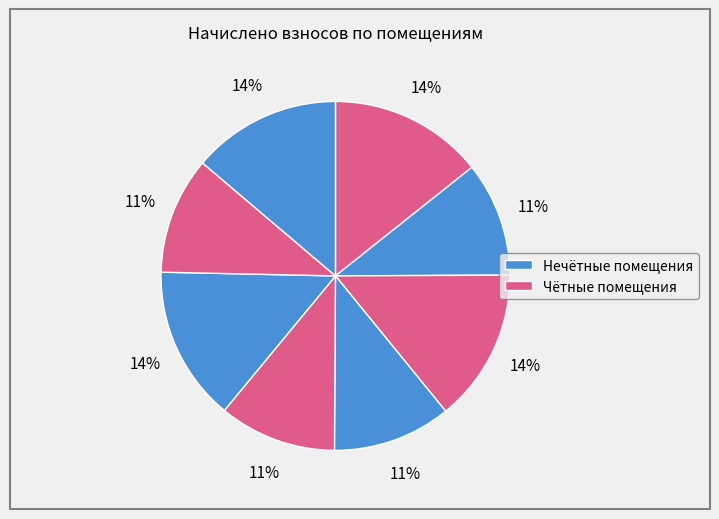

To the nearest percent, what is the average slice percentage?

12%